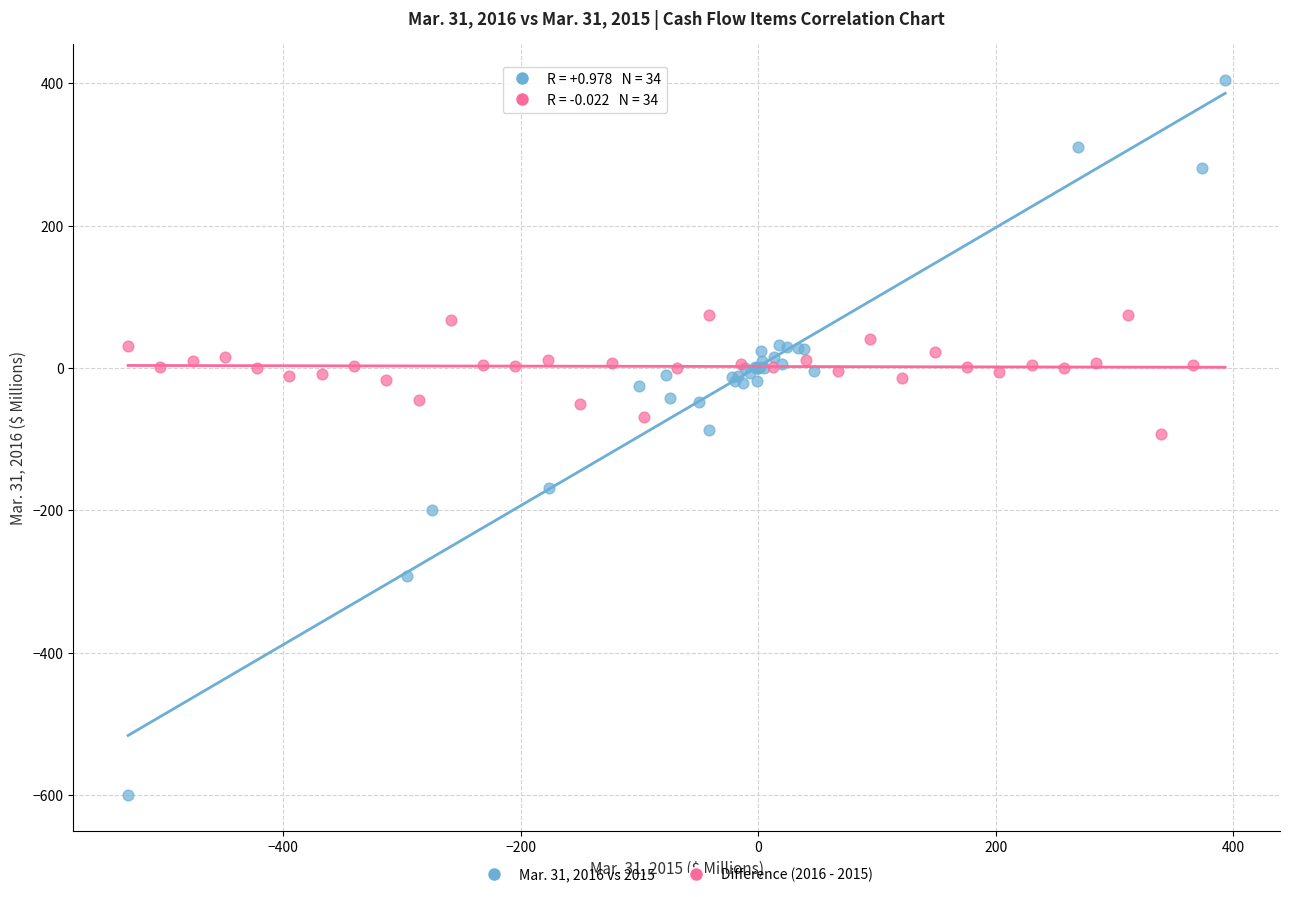

Which series reaches the maximum Y coordinate?

Mar. 31, 2016 vs 2015